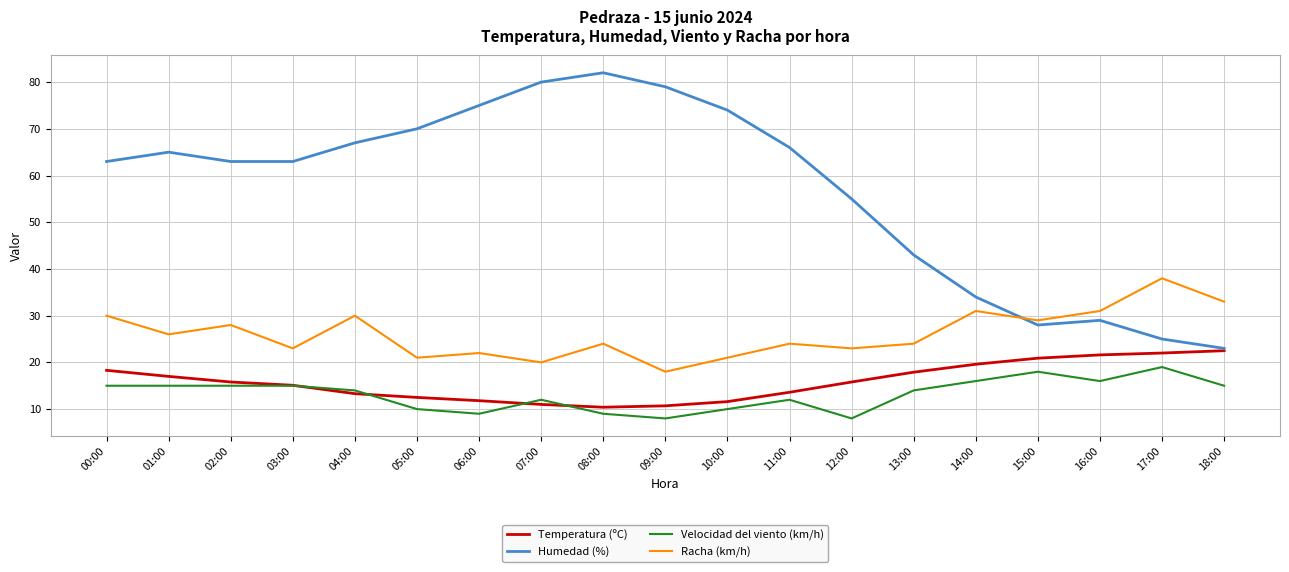

Does the chart display data point markers on the line(s)?

No